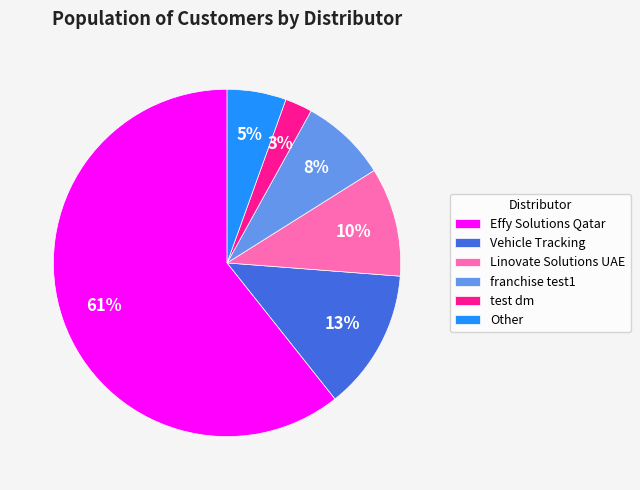

Rank the categories by value from lowest to highest.

test dm, Other, franchise test1, Linovate Solutions UAE, Vehicle Tracking, Effy Solutions Qatar